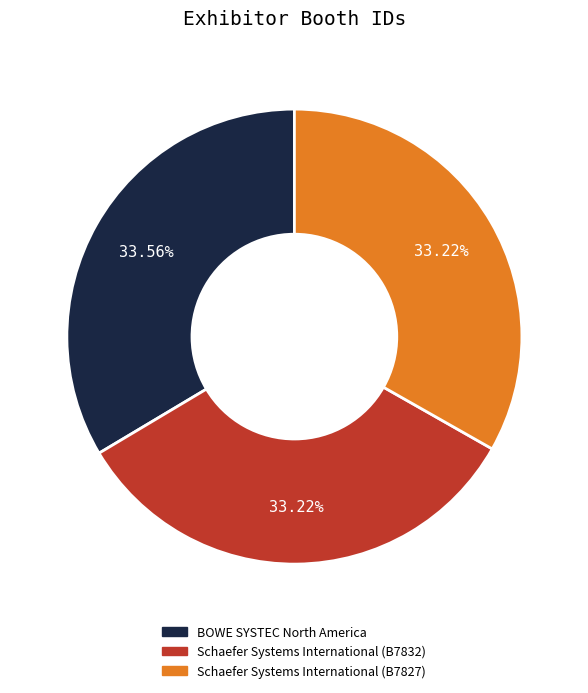

Is the sum of Schaefer Systems International (B7832) and Schaefer Systems International (B7827) greater than half?

Yes